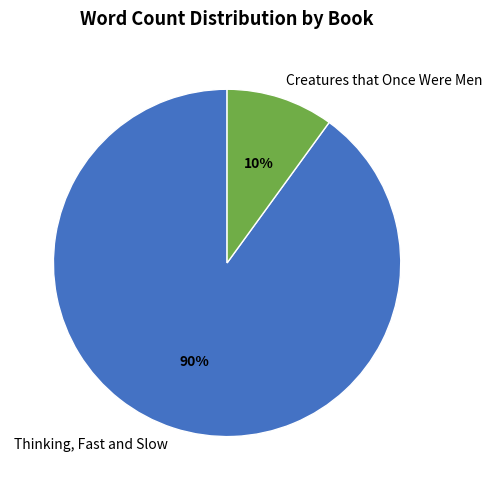

Is the sum of Thinking, Fast and Slow and Creatures that Once Were Men greater than half?

Yes